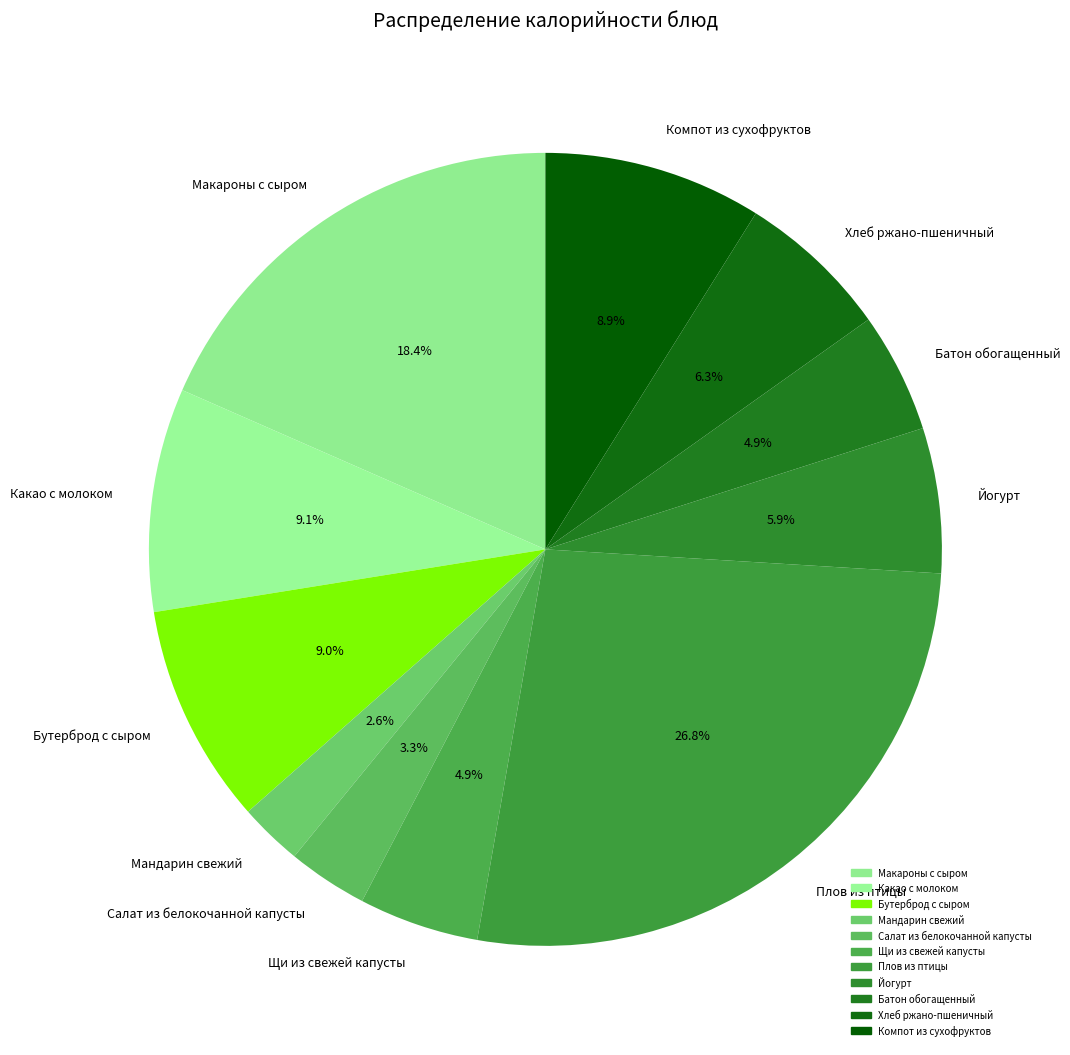

How many slices are in this pie chart?

11